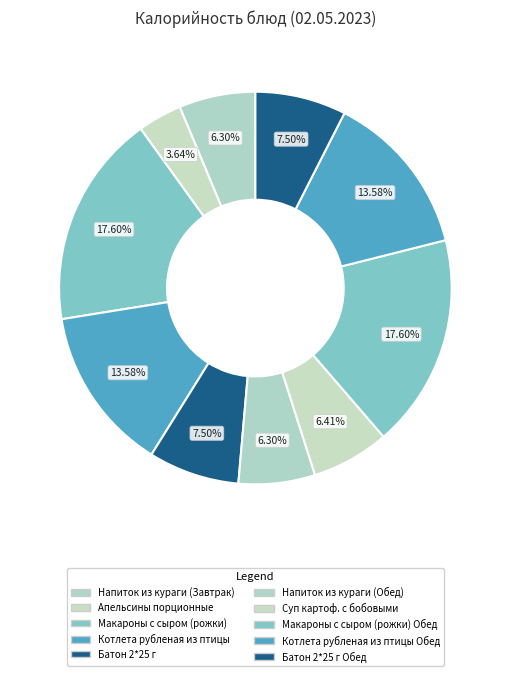

Count the number of slices in the pie.

10